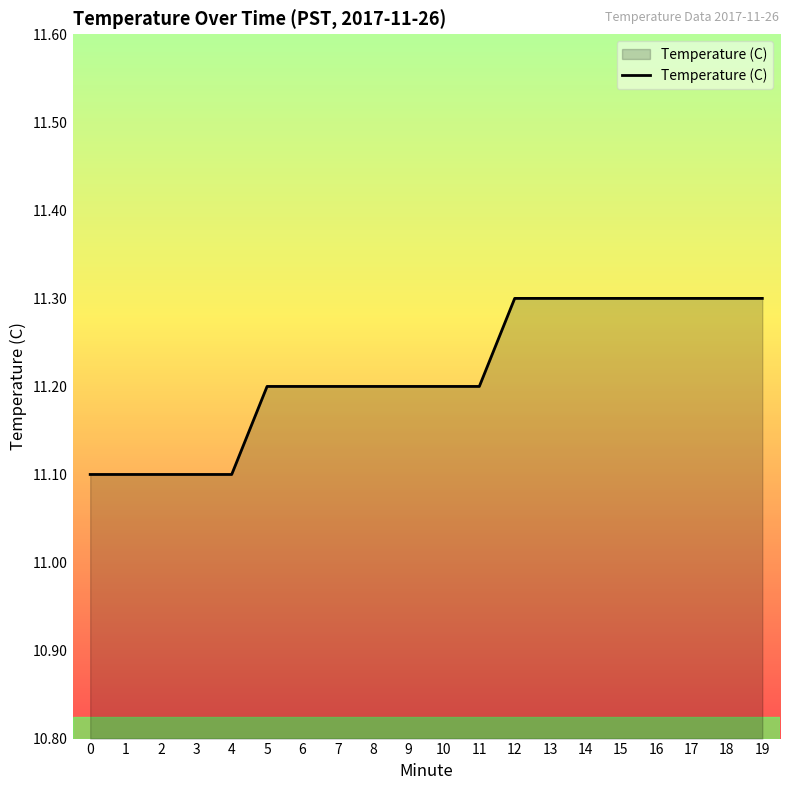

What is the ratio of the value at 4 to the value at 9?

1.0